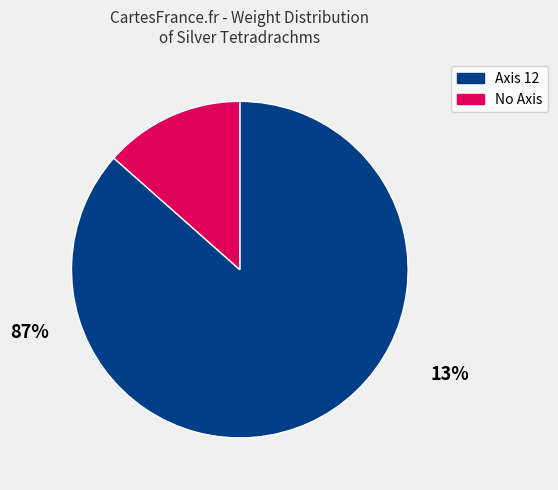

Is there any slice that represents more than half of the pie?

Yes